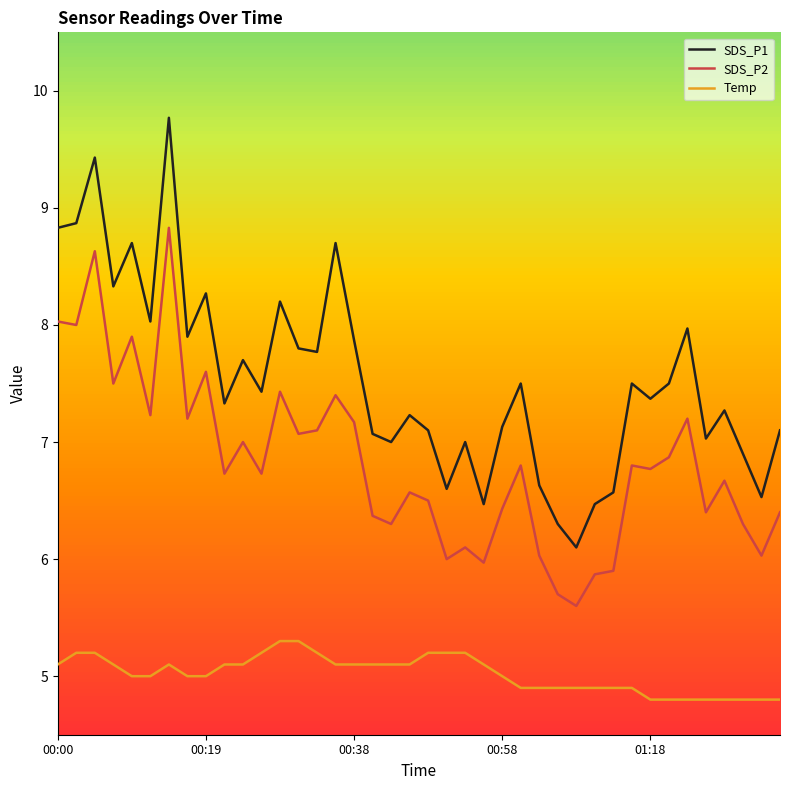

At which category is the sum across all series the highest?

6